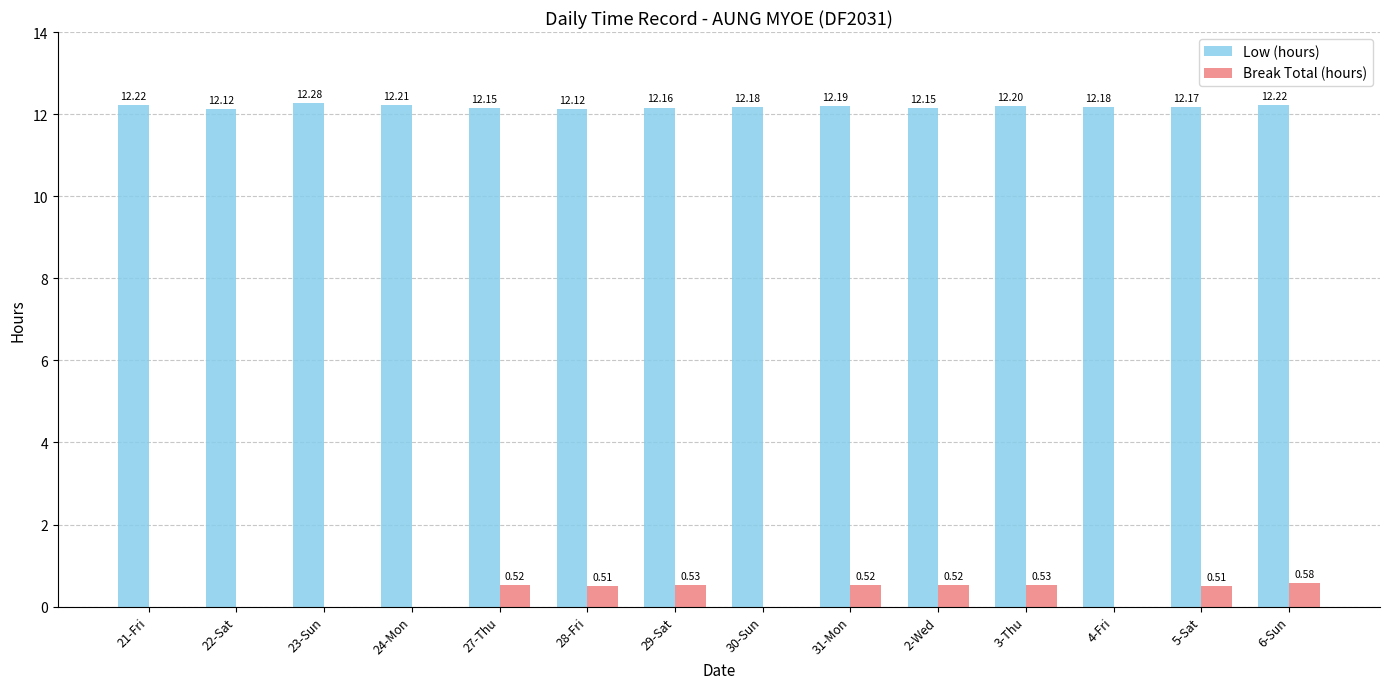

Which series changed the most between 3-Thu and 5-Sat?

Low (hours)